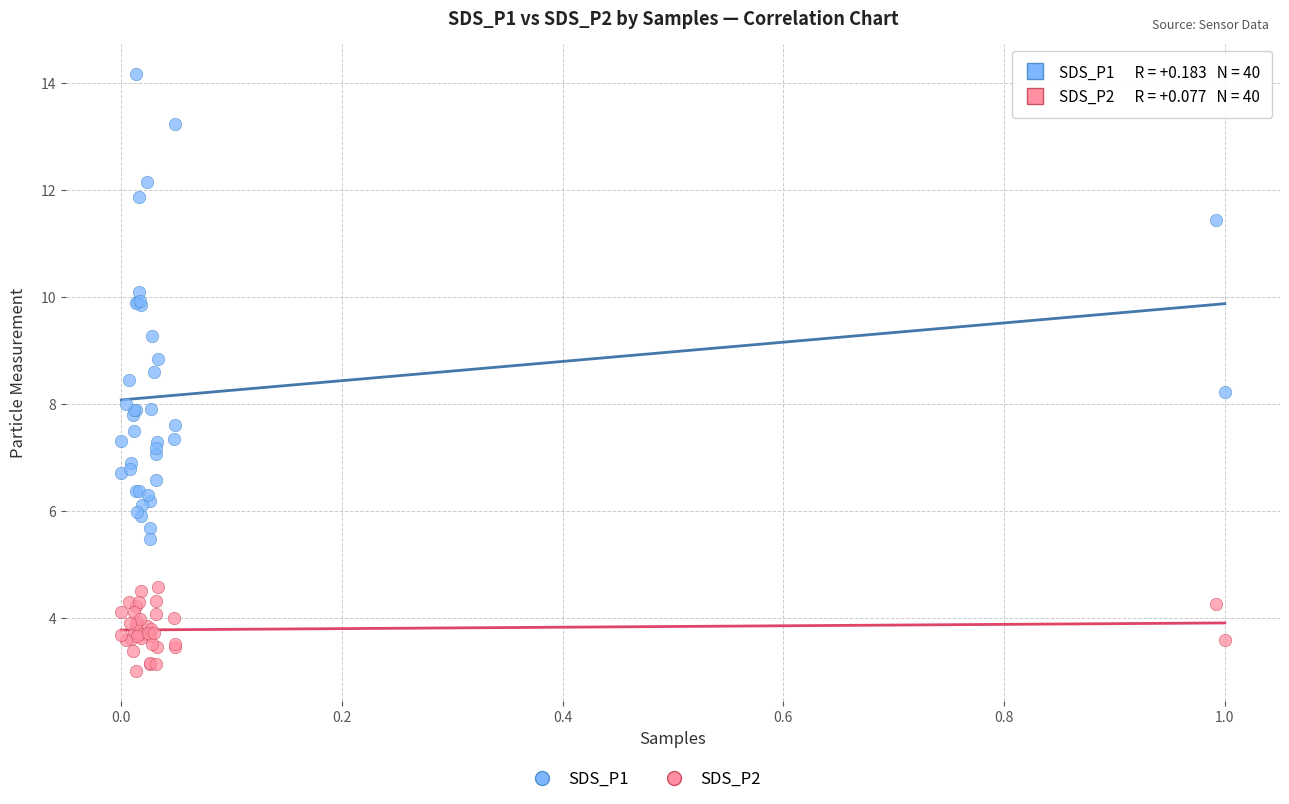

Which series has the widest spread of Y values?

SDS_P1